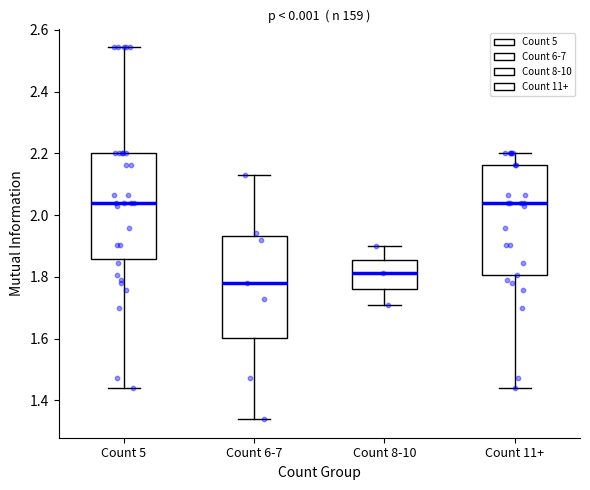

Reading left to right, read every box against the y-axis: the position of its median line, the range the box covers, and the ends of its whiskers. The values are not printed on the chart, so give them approximately, as read against the axis.

Count 5: median 2.04, box 1.86 to 2.20, whiskers 1.44 to 2.54
Count 6-7: median 1.78, box 1.60 to 1.94, whiskers 1.34 to 2.12
Count 8-10: median 1.82, box 1.76 to 1.86, whiskers 1.70 to 1.90
Count 11+: median 2.04, box 1.80 to 2.16, whiskers 1.44 to 2.20